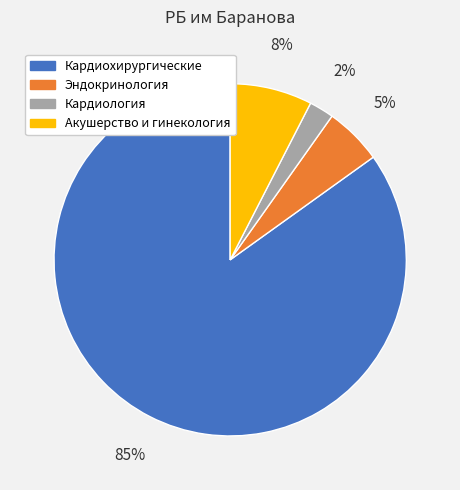

Is it true that Эндокринология is 5% of the pie?

True